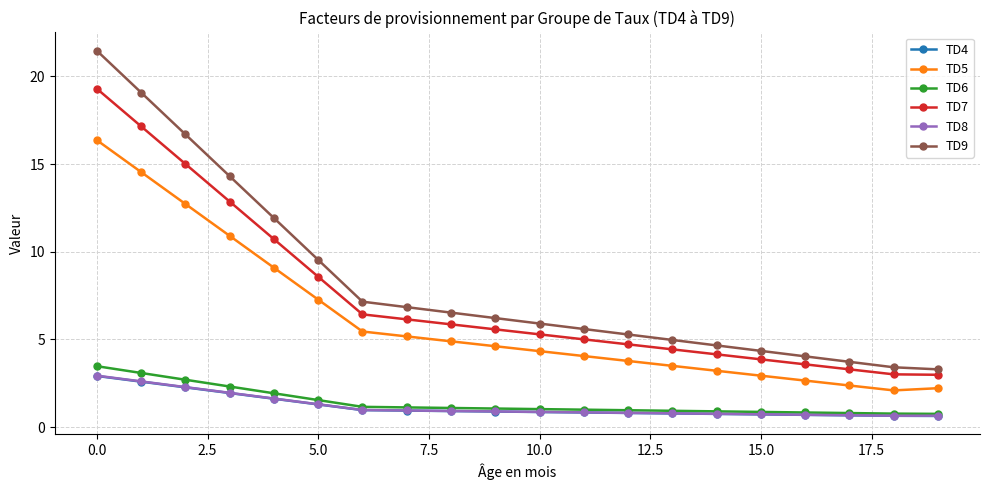

Does the chart have visible grid lines?

Yes